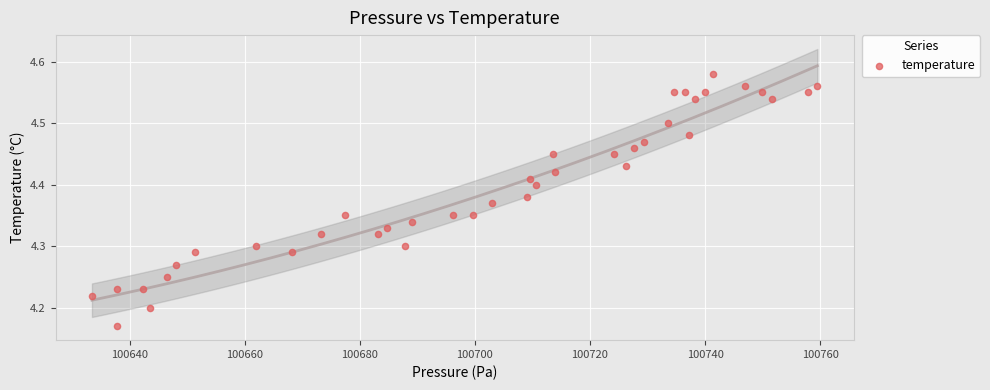

What is the range of Y values (max minus min)?

0.4